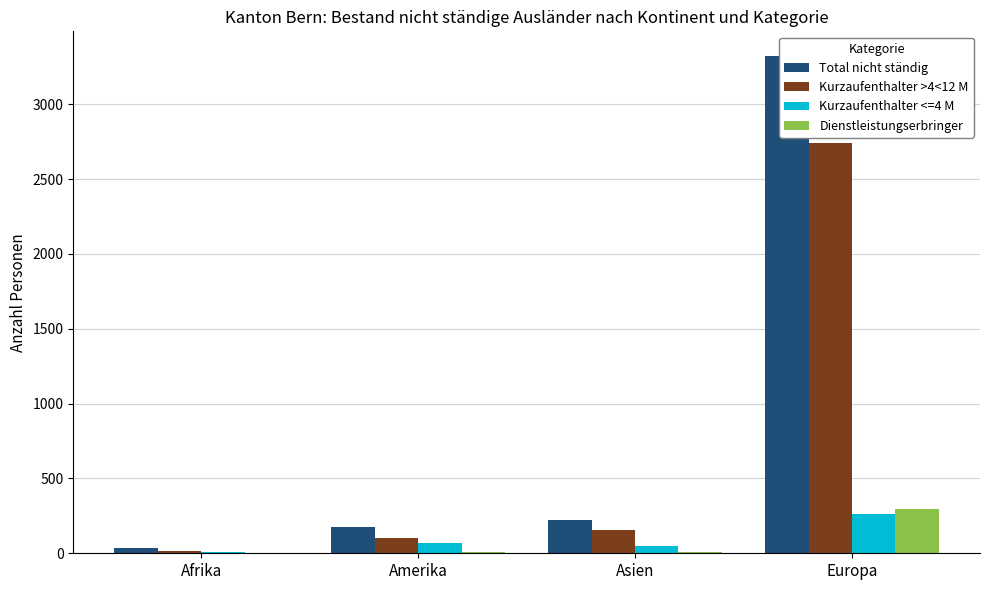

How many groups of bars are there?

4